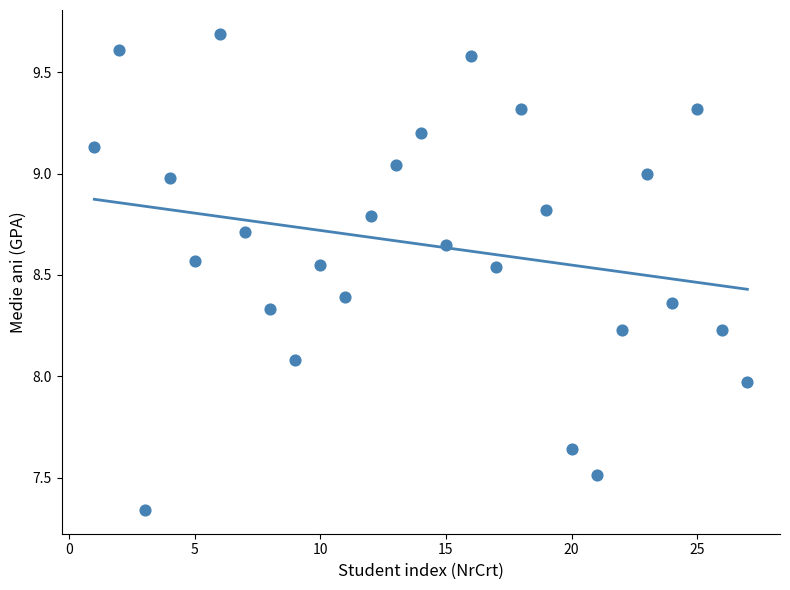

What is the range of X values (max minus min)?

26.0